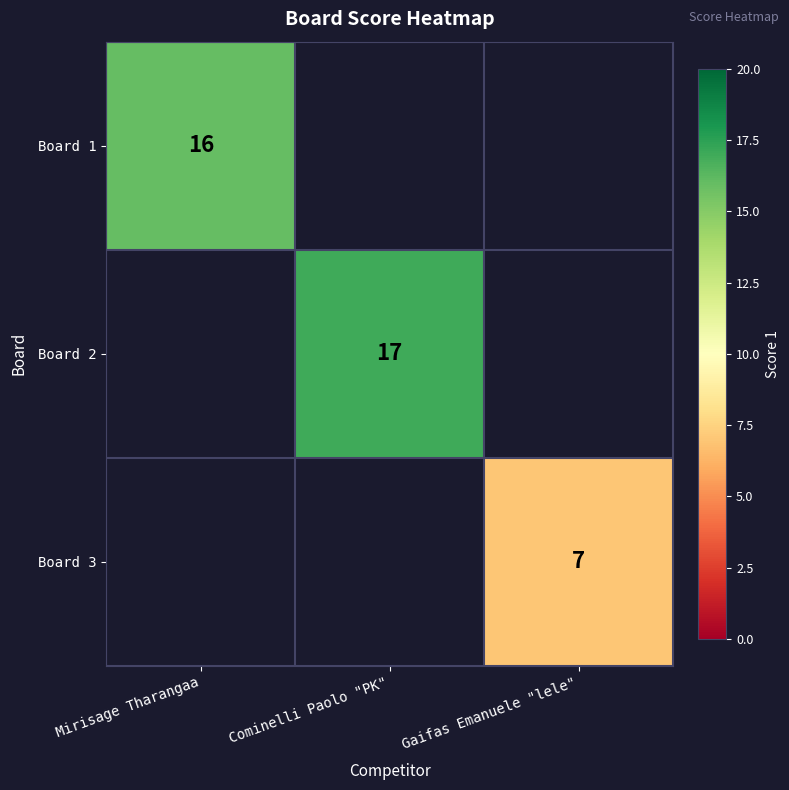

True or false: Board 1 has a value of 16 at Mirisage Tharangaa.

True